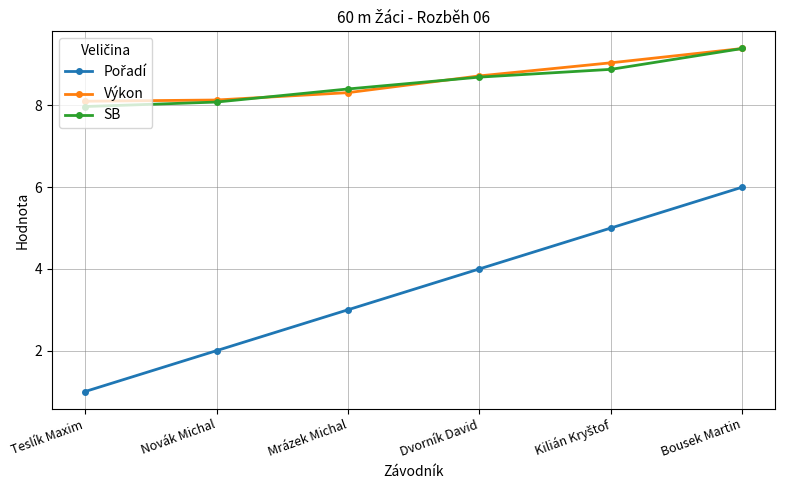

What is the value of the SB point at the 2nd from the left?

8.1